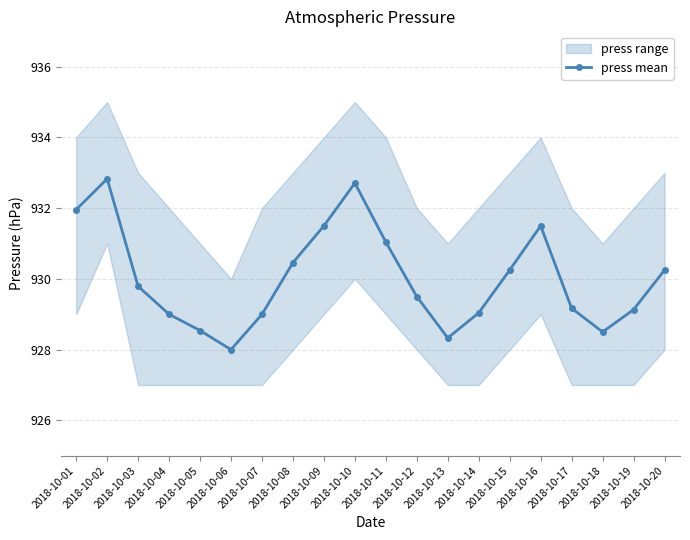

Which has a higher value, 2018-10-17 or 2018-10-09?

2018-10-09